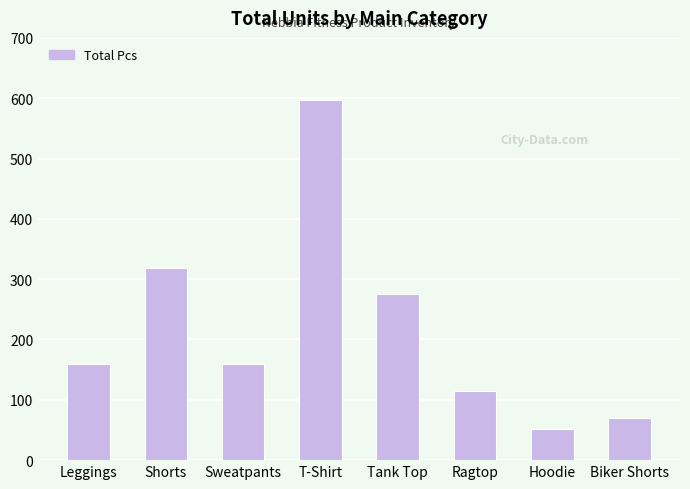

What is the minimum value shown in the chart?

51